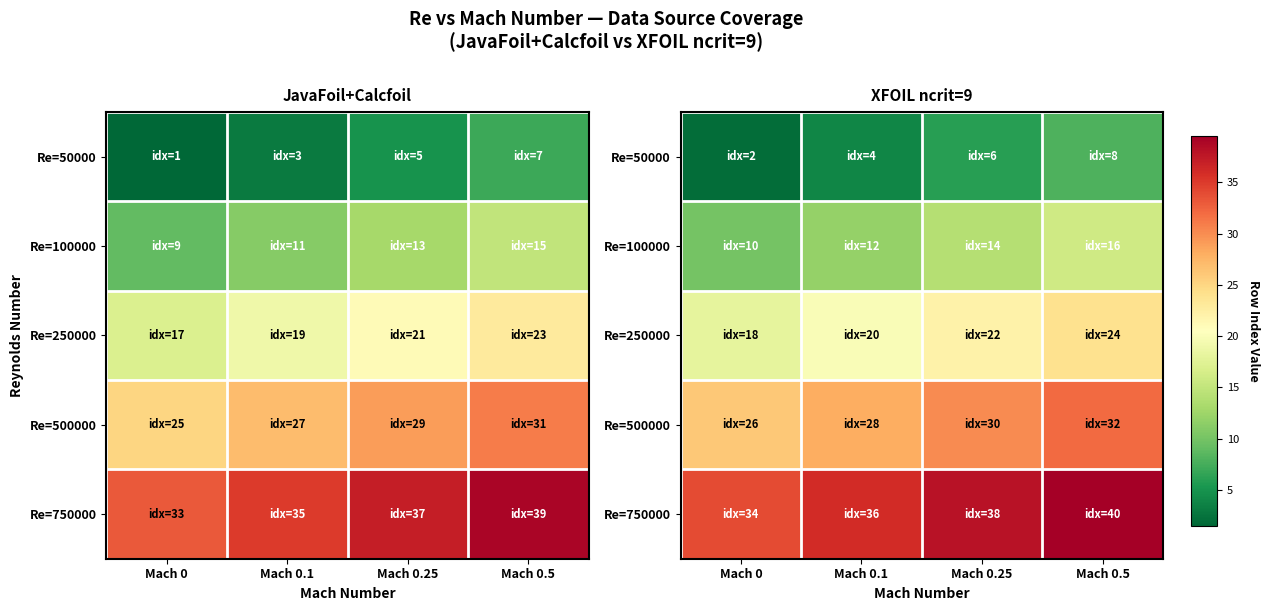

Count the Re=750000 values in the range 36 to 40.

3